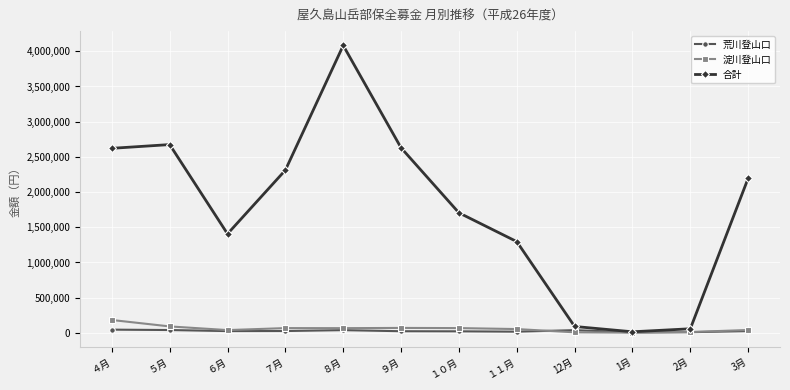

The value of 淀川登山口 at ４月 is 183311. True or false?

True